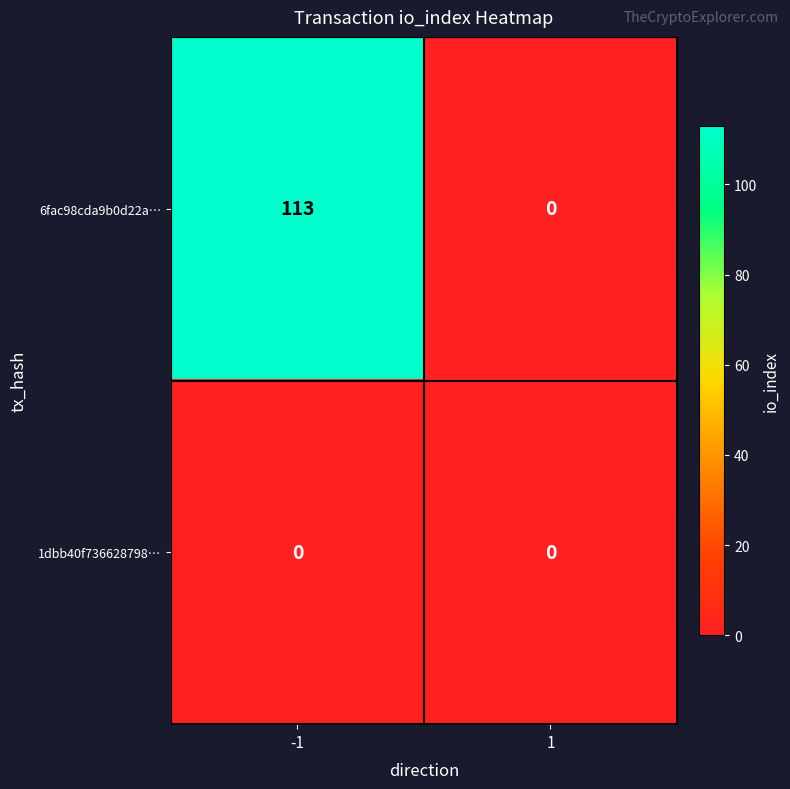

Reading right to left, extract all data points from this chart.

6fac98cda9b0d22a…: 1=0	-1=113
1dbb40f736628798…: 1=0	-1=0